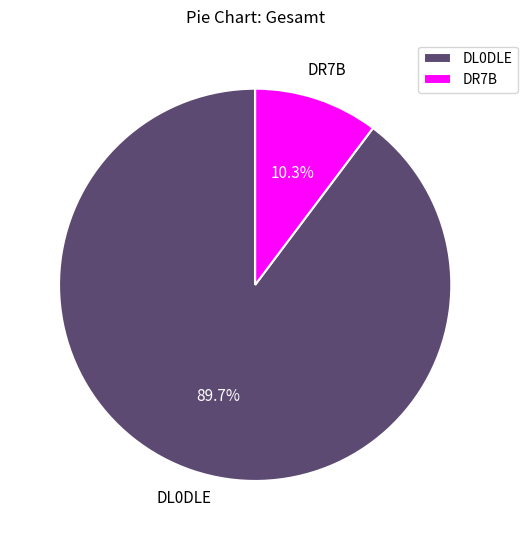

Is there any slice that represents more than half of the pie?

Yes